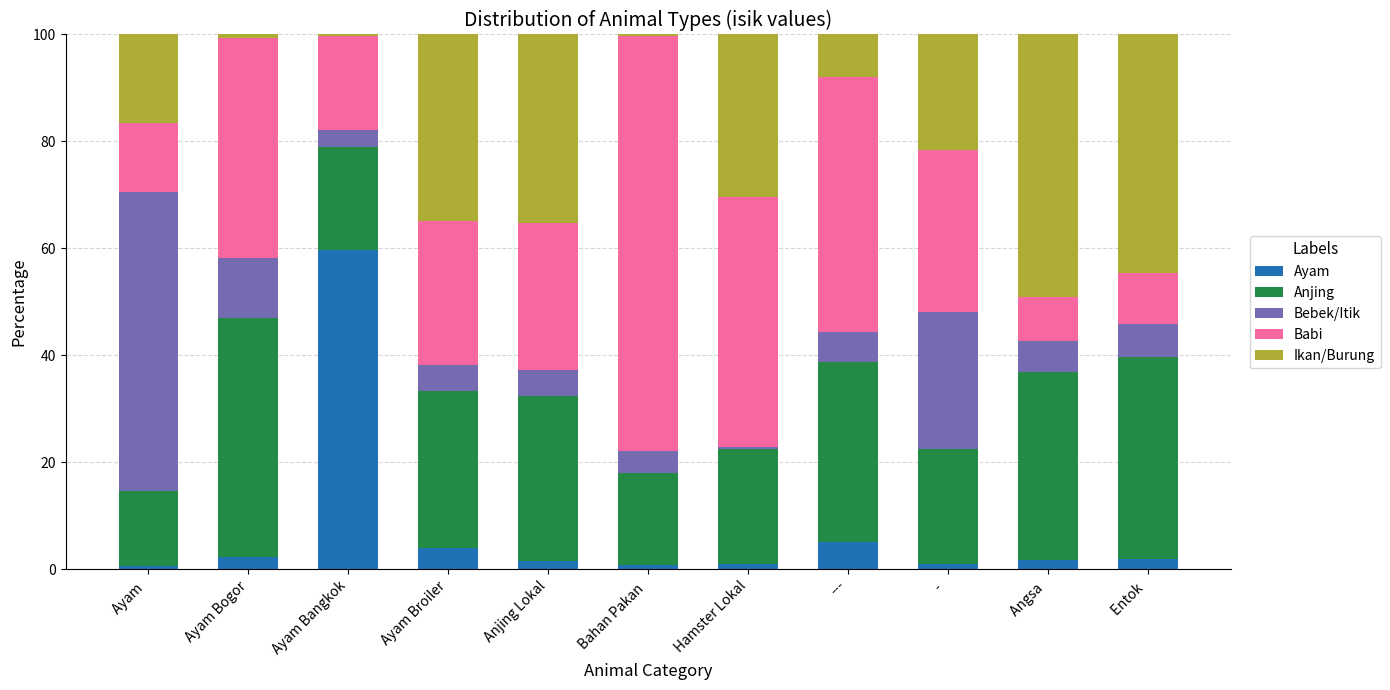

Between Ayam Bogor and Bahan Pakan , which series saw the biggest shift?

Babi